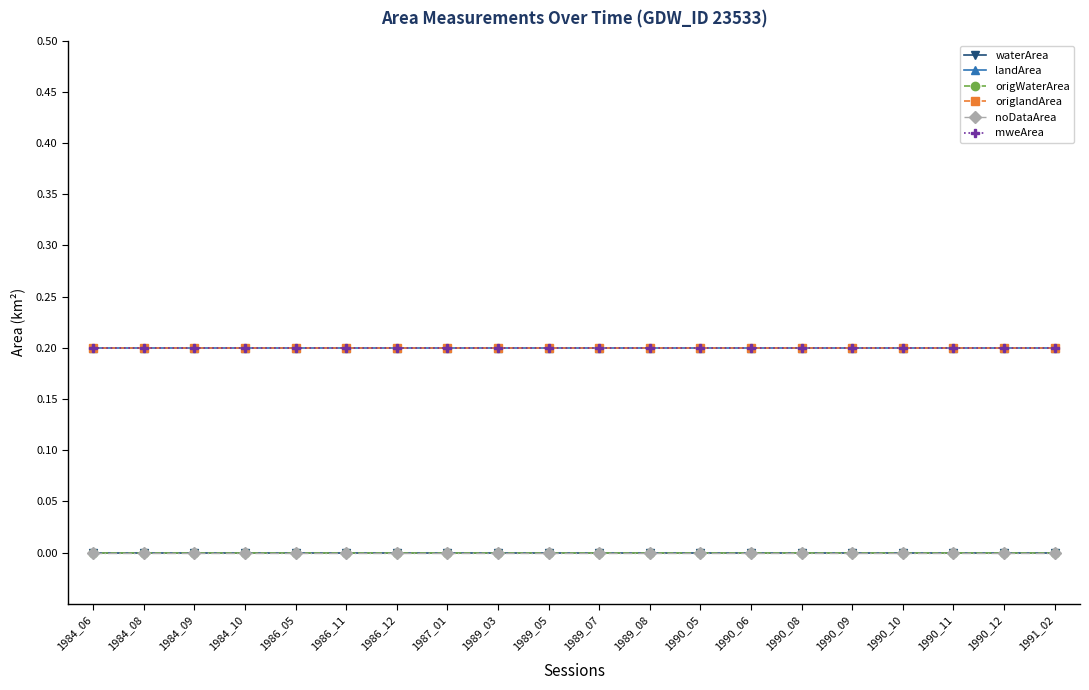

What is the sum of all landArea values?

4.0